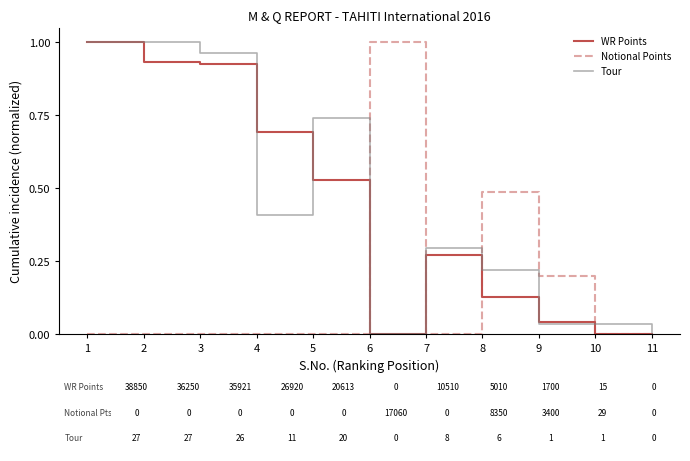

Which series changed the most between 2 and 11?

Tour